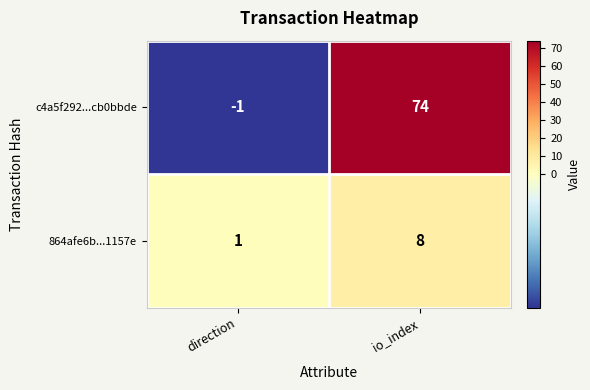

What is the difference between the highest and lowest values at io_index?

66